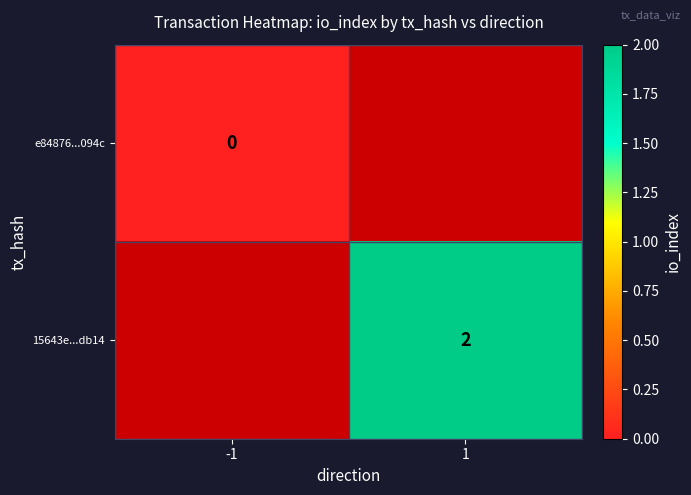

True or false: 15643e...db14 has a value of 2 at 1.

True